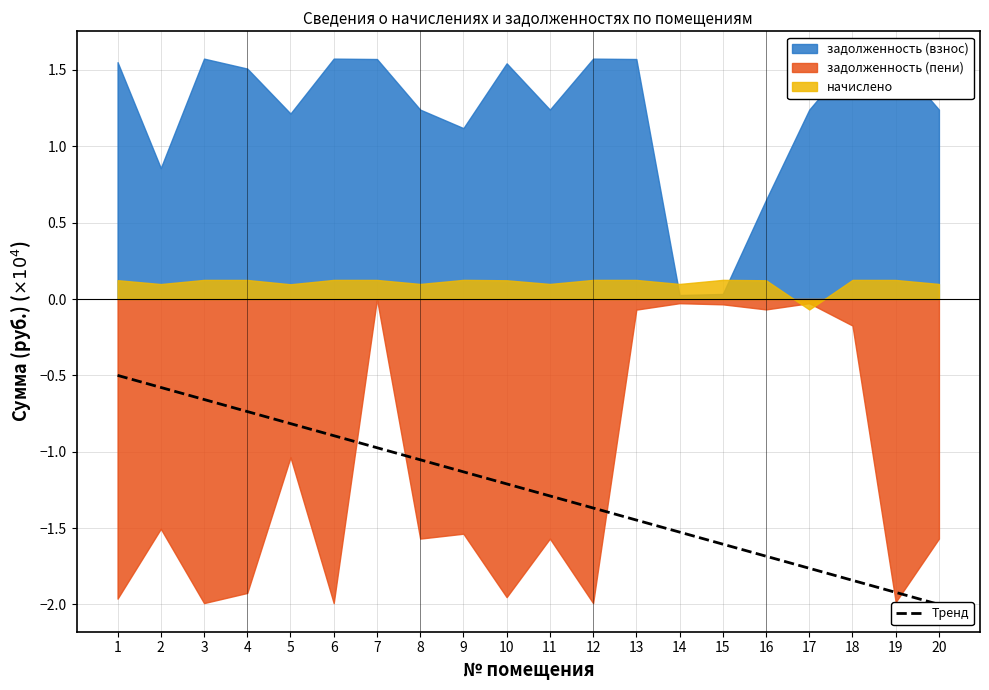

Reading left to right, what are all the values shown in this chart?

1=-0.5	2=-0.6	3=-0.7	4=-0.7	5=-0.8	6=-0.9	7=-1.0	8=-1.1	9=-1.1	10=-1.2	11=-1.3	12=-1.4	13=-1.4	14=-1.5	15=-1.6	16=-1.7	17=-1.8	18=-1.8	19=-1.9	20=-2.0